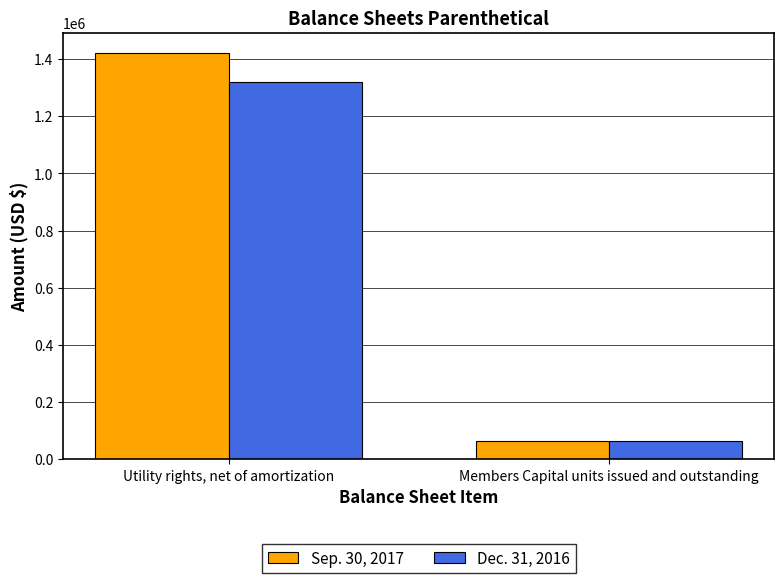

At which category is the sum across all series the highest?

Utility rights, net of amortization